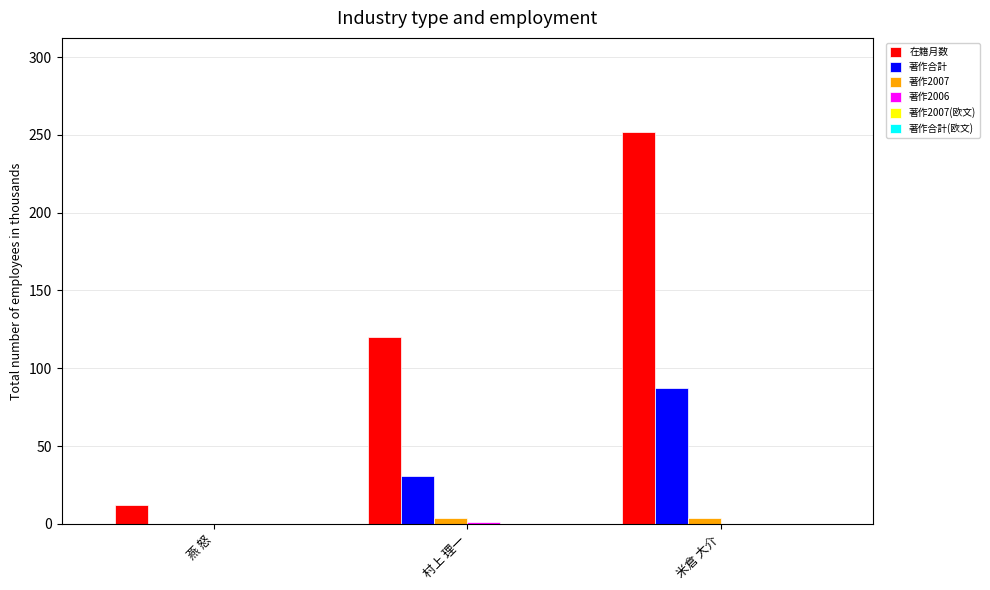

What is the sum of the 在籍月数 values at 米倉 大介 and 村上 理一?

372